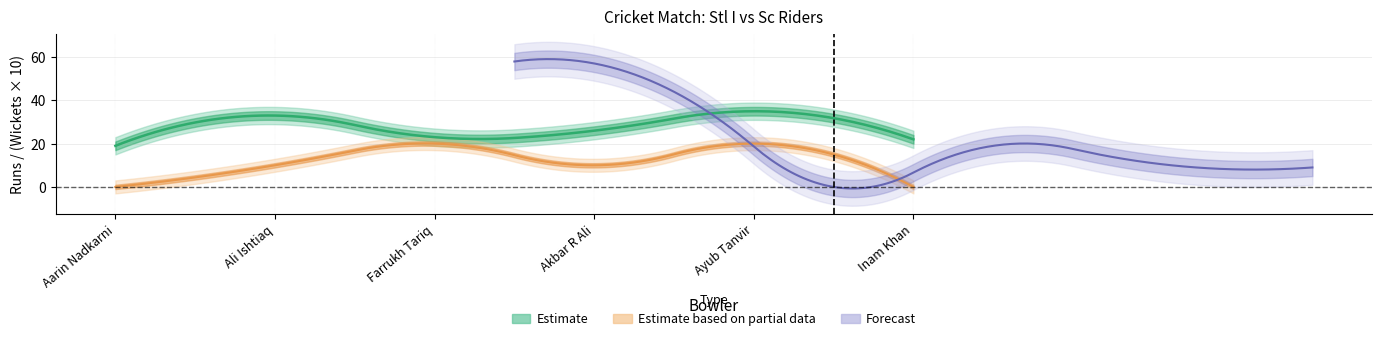

Where is Runs nearest to the value 27?

Akbar R Ali